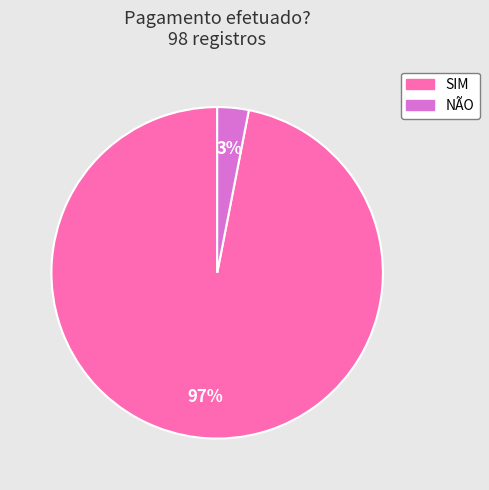

Does NÃO represent more than half of the total?

No